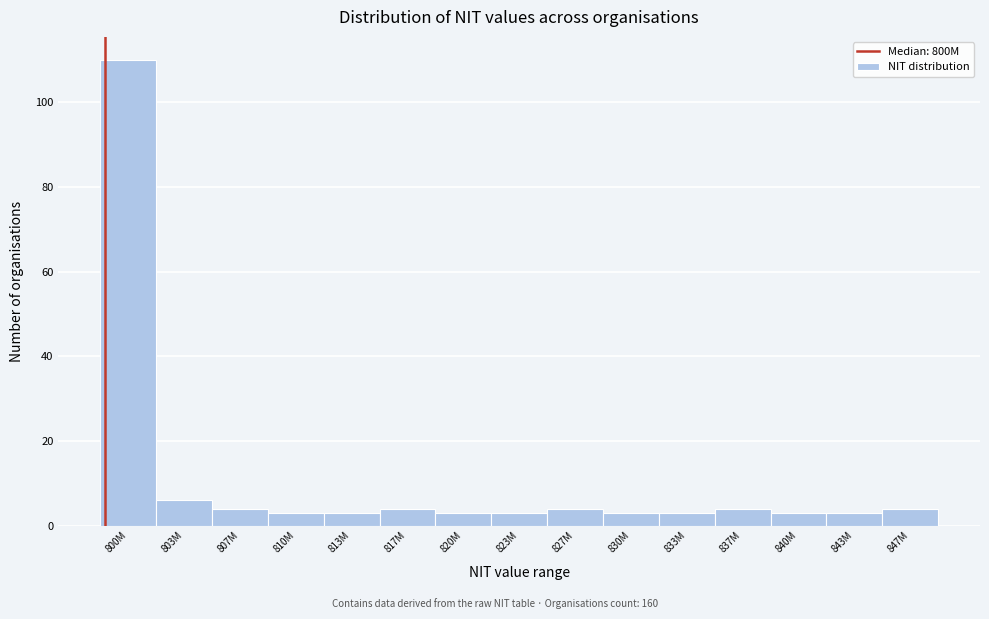

Reading left to right, what are all the values shown in this chart?

800M=110	803M=6	807M=4	810M=3	813M=3	817M=4	820M=3	823M=3	827M=4	830M=3	833M=3	837M=4	840M=3	843M=3	847M=4